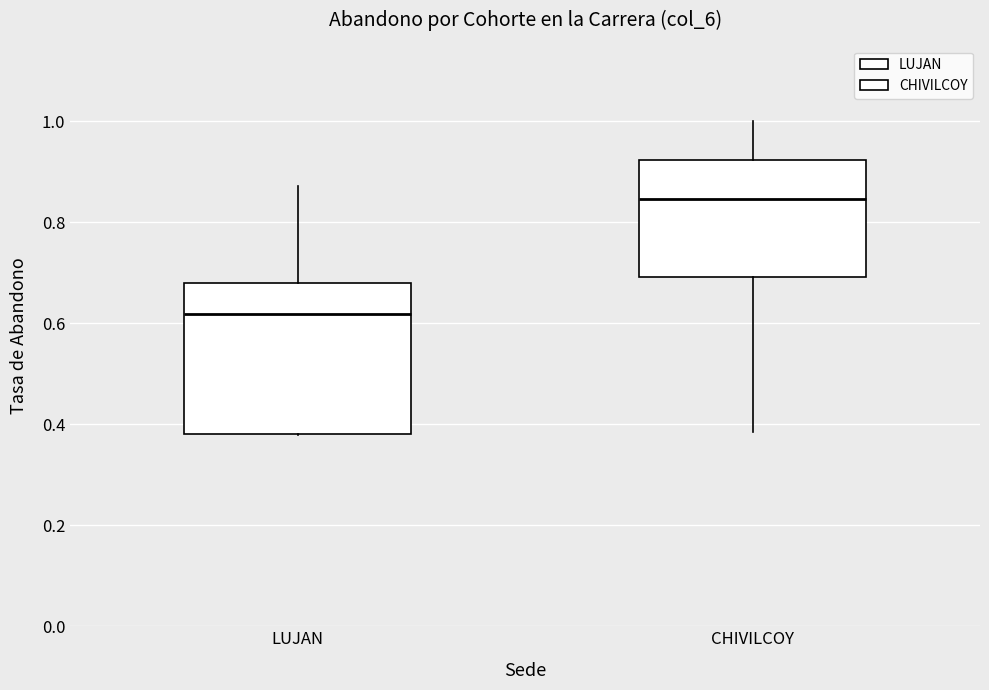

Reading left to right, read every box against the y-axis: the position of its median line, the range the box covers, and the ends of its whiskers. The values are not printed on the chart, so give them approximately, as read against the axis.

LUJAN: median 0.62, box 0.38 to 0.68, whiskers 0.38 to 0.88
CHIVILCOY: median 0.84, box 0.70 to 0.92, whiskers 0.38 to 1.00